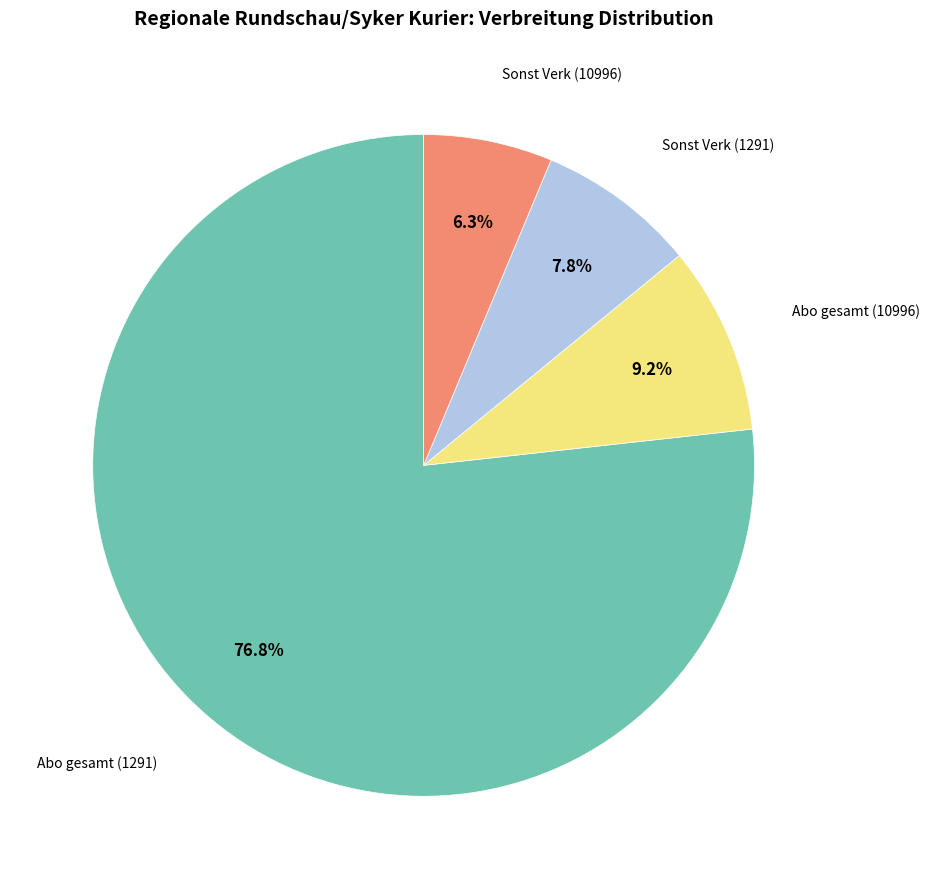

Is there any slice that represents more than half of the pie?

Yes